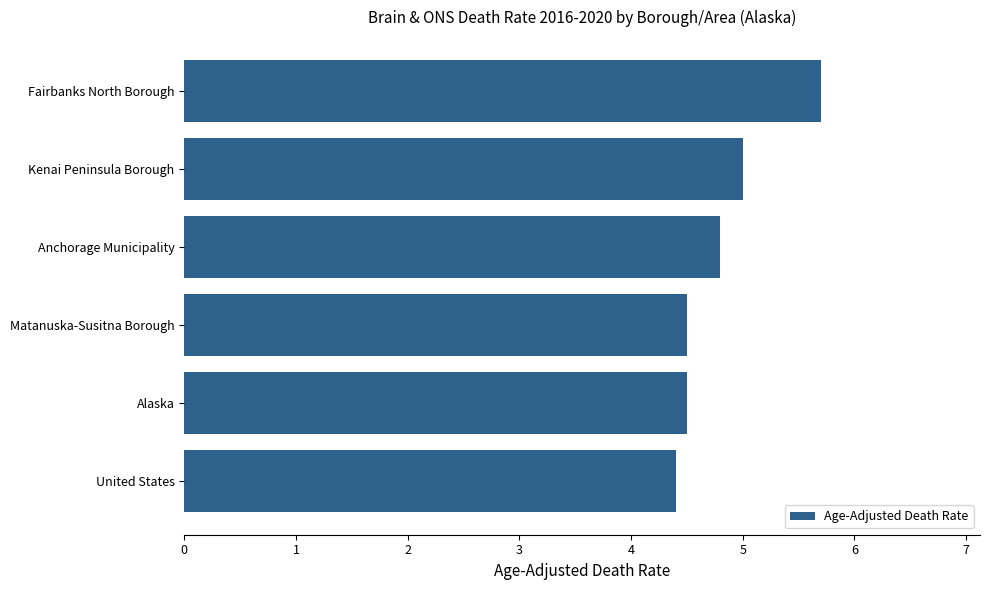

Approximately how many times larger is the value at Matanuska-Susitna Borough compared to Anchorage Municipality?

0.9